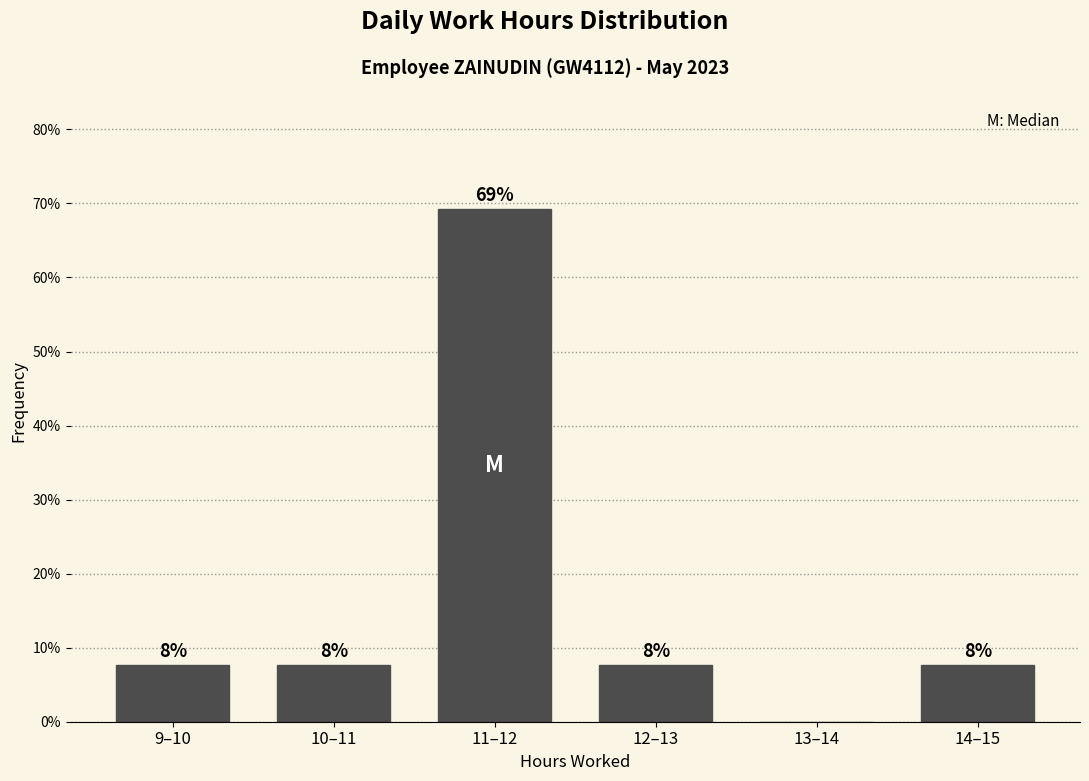

Are the bars horizontal?

No